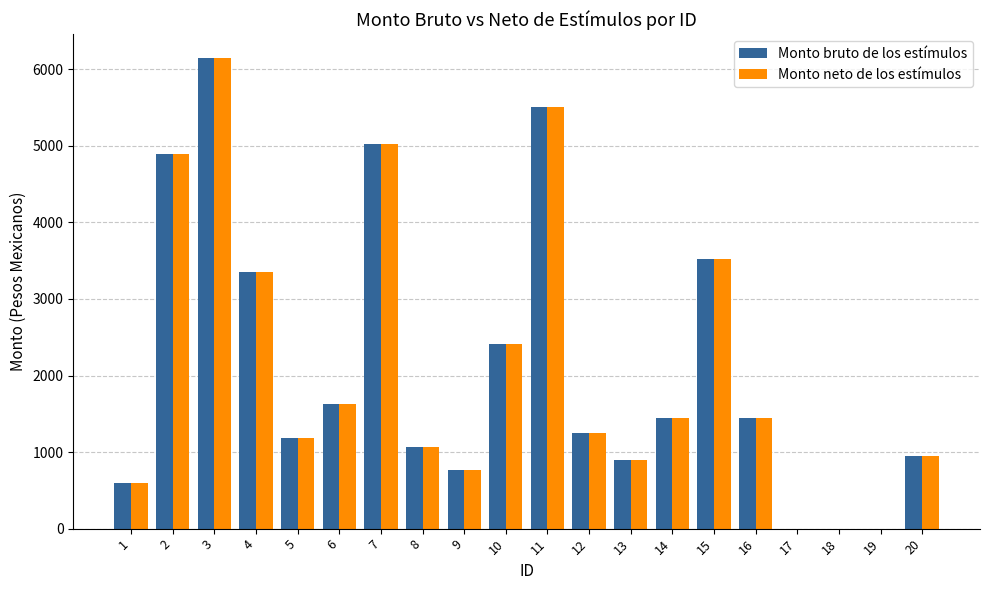

At which category is the sum across all series the highest?

3